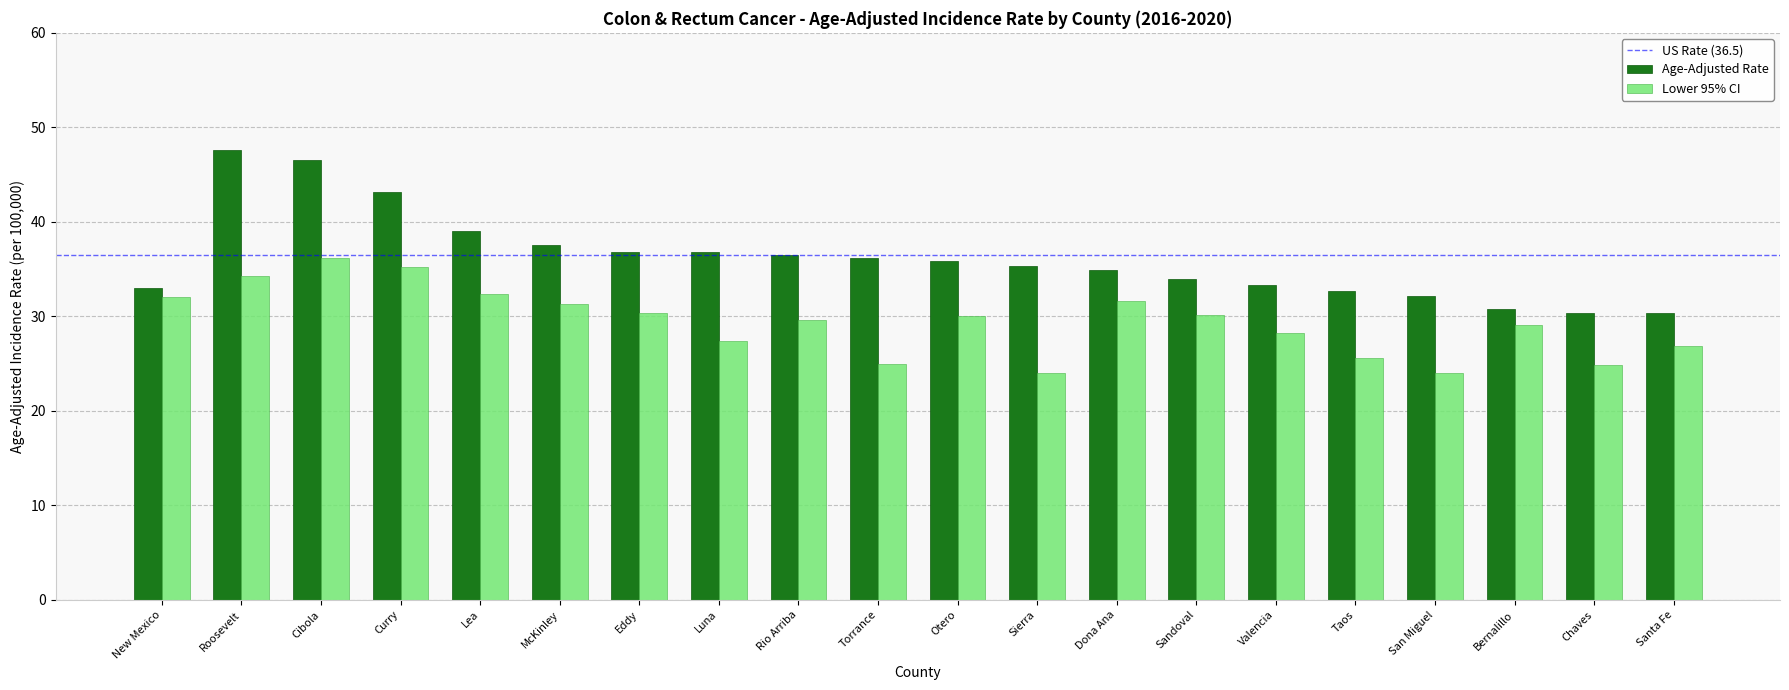

Between Roosevelt and Dona Ana, which series saw the biggest shift?

Age-Adjusted Rate